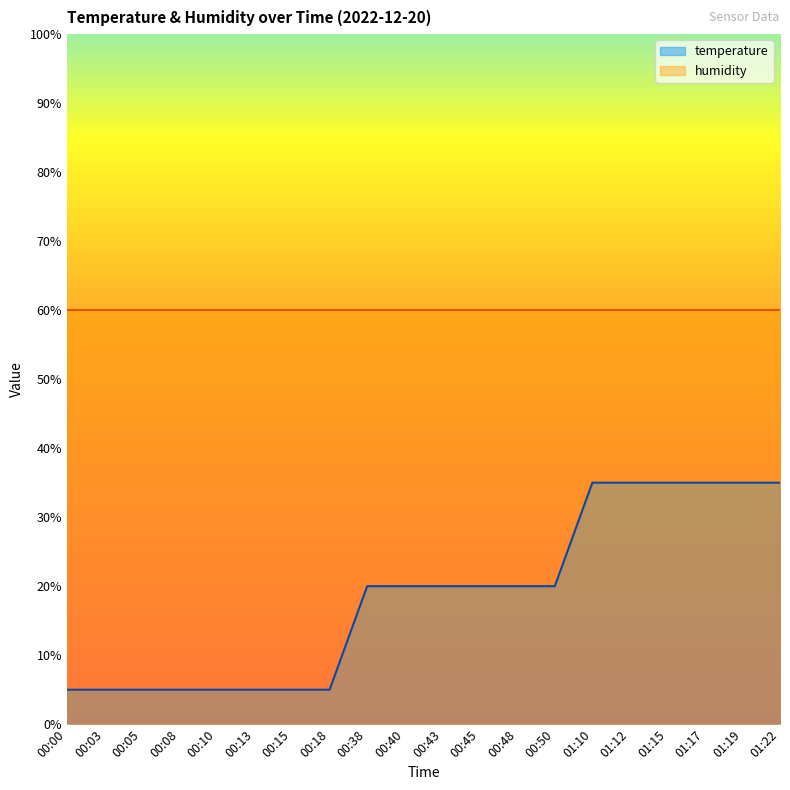

What is the minimum value shown in the chart?

5.0